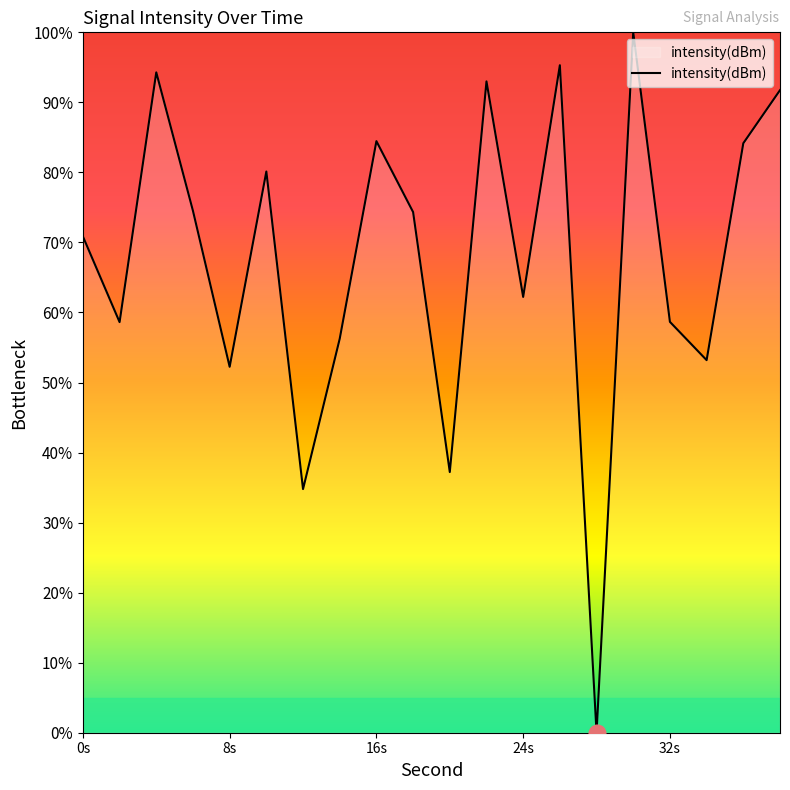

Does the chart have visible grid lines?

No